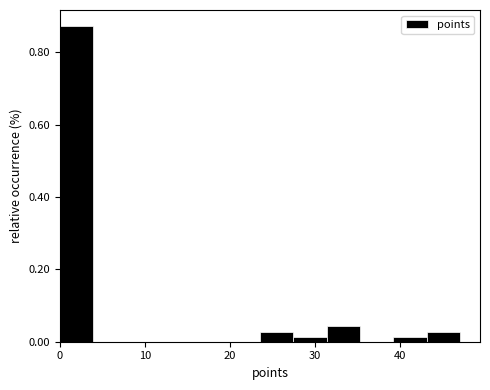

Read against the x-axis, roughly where is the centre of the tallest bar?

2